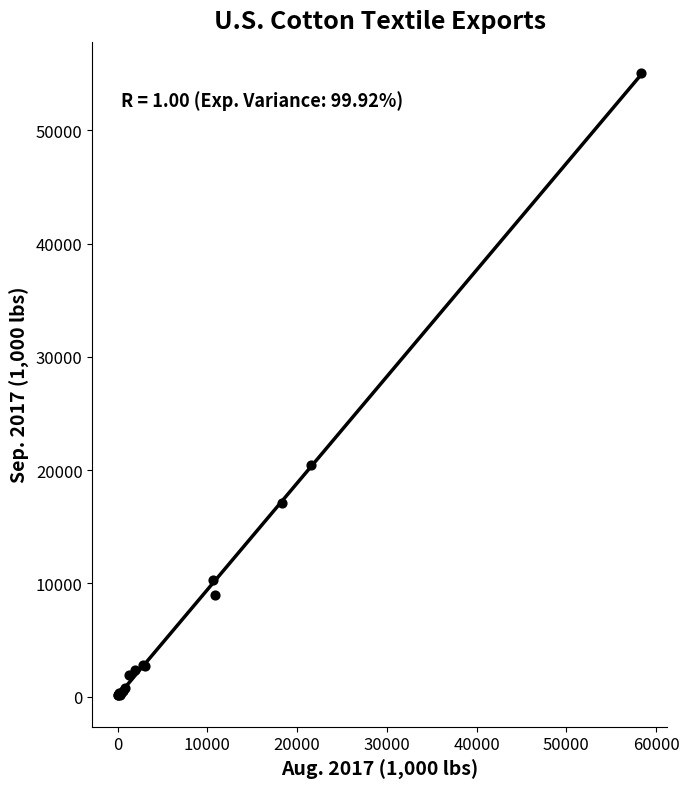

What Y value in the scatter plot is closest to 27575?

20437.4